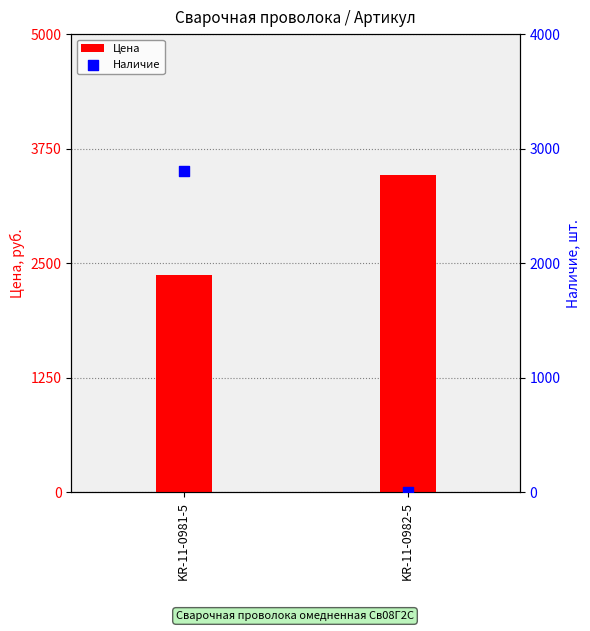

Which series contains the lowest Y value?

Наличие